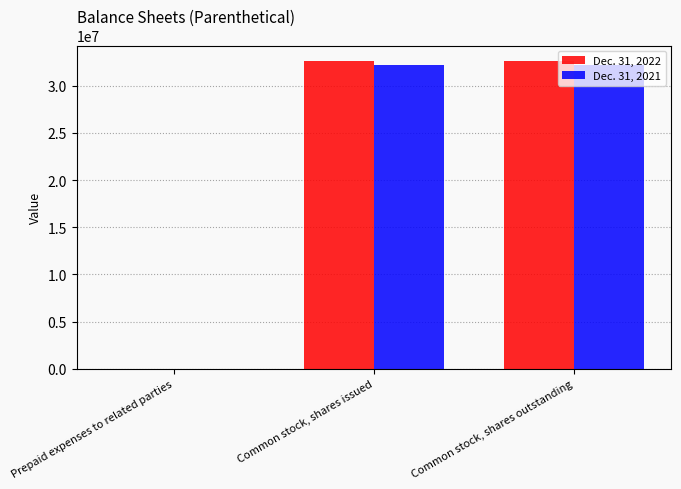

How many groups of bars are there?

3